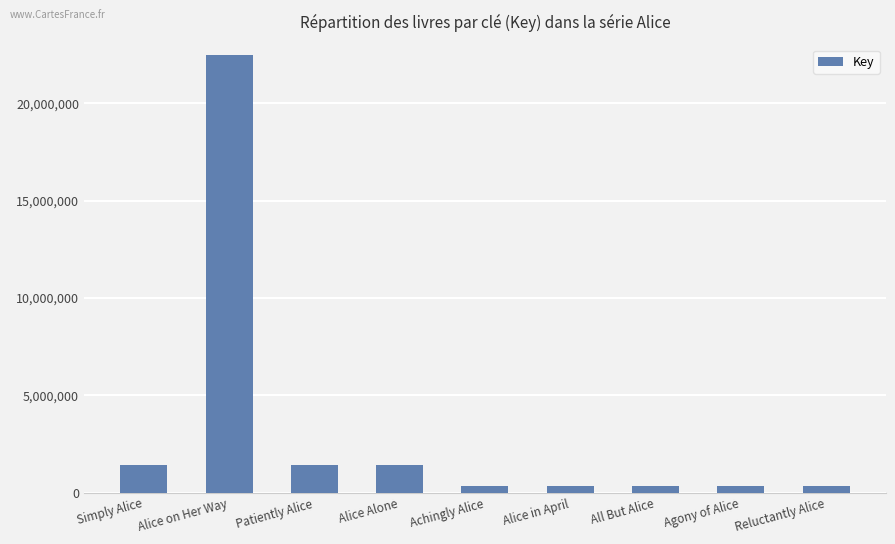

What is the difference between the maximum and minimum values?

22150478